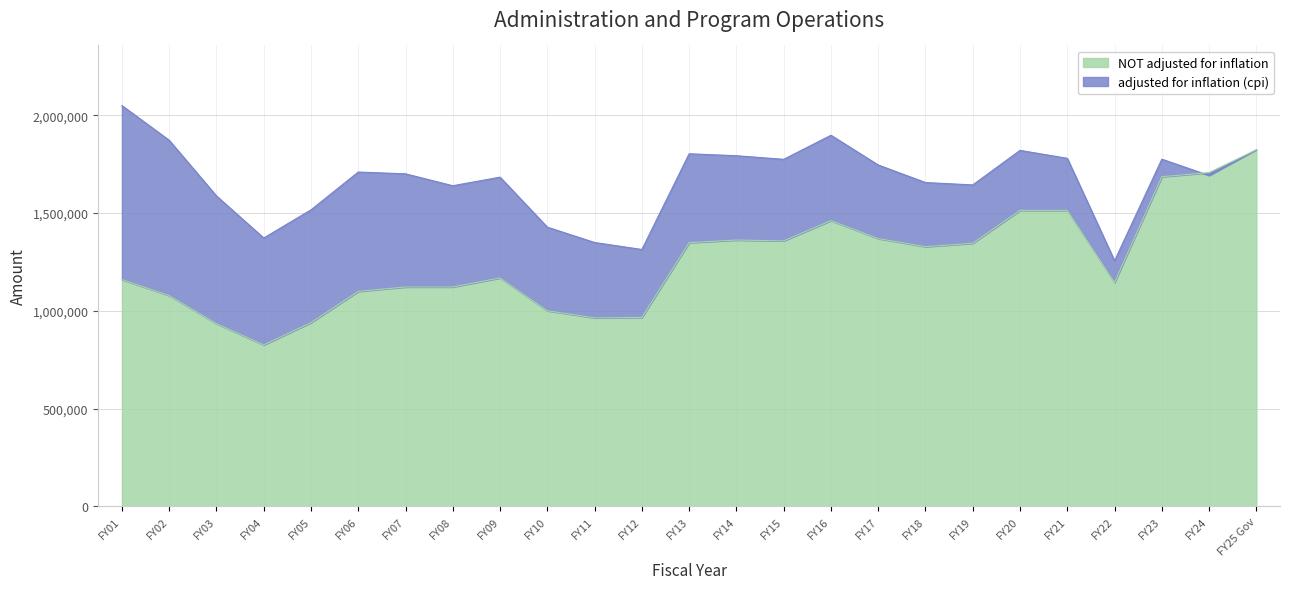

The value of adjusted for inflation (cpi) at FY09 is 961151. True or false?

False